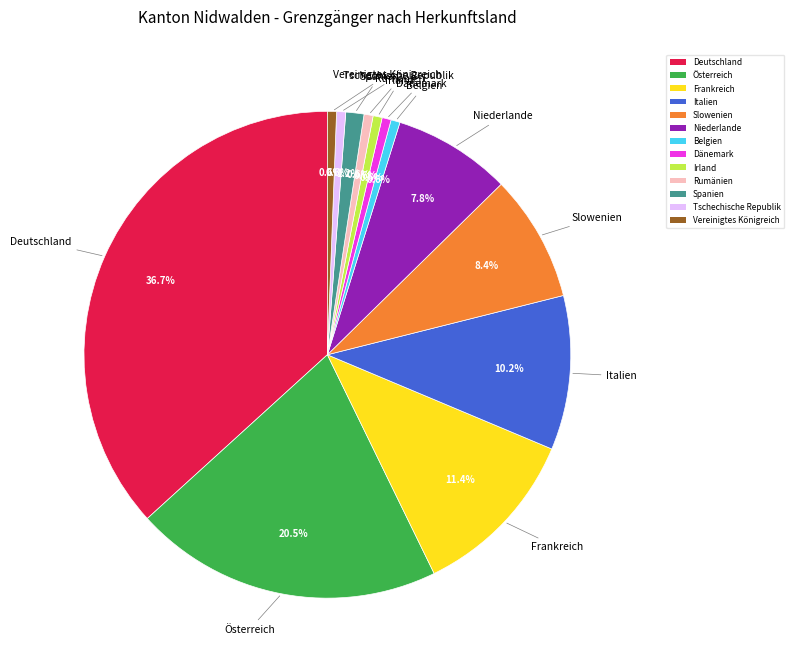

Approximately how many times larger is the value at Dänemark compared to Irland?

1.0